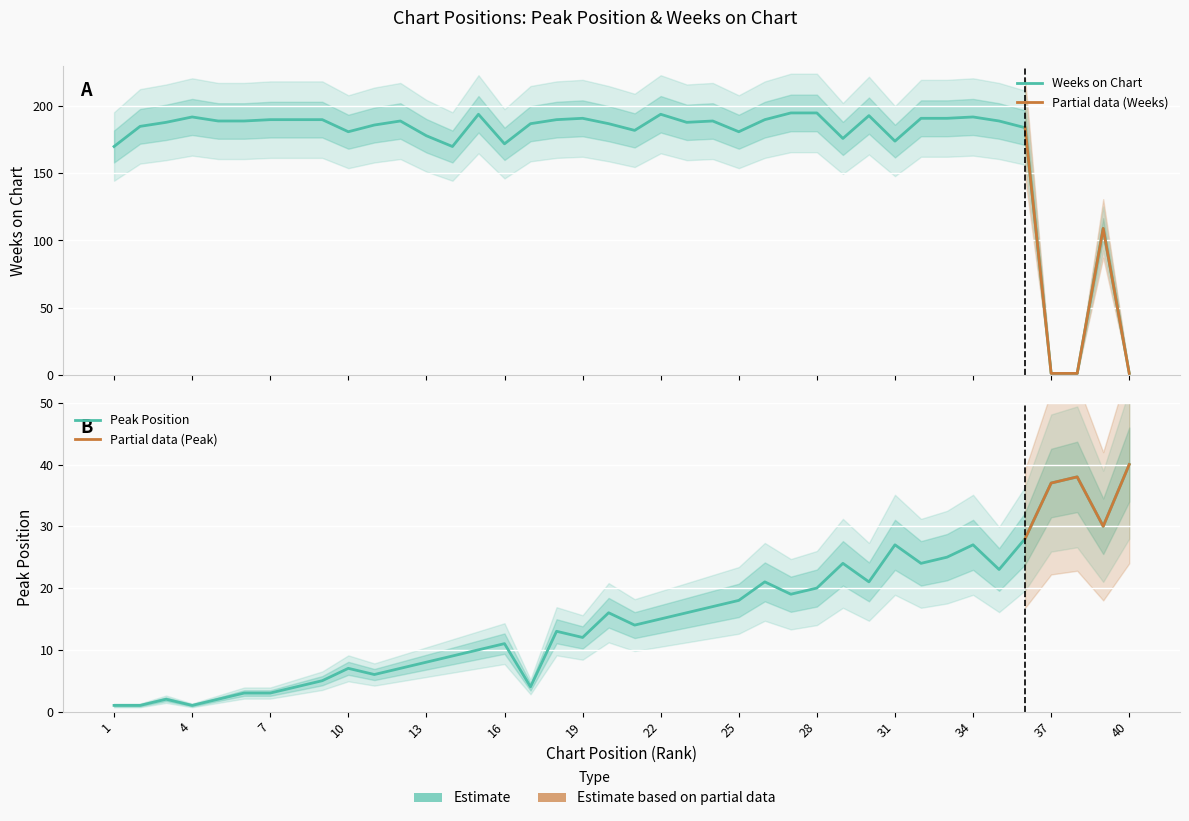

Count the number of data series in this chart.

2